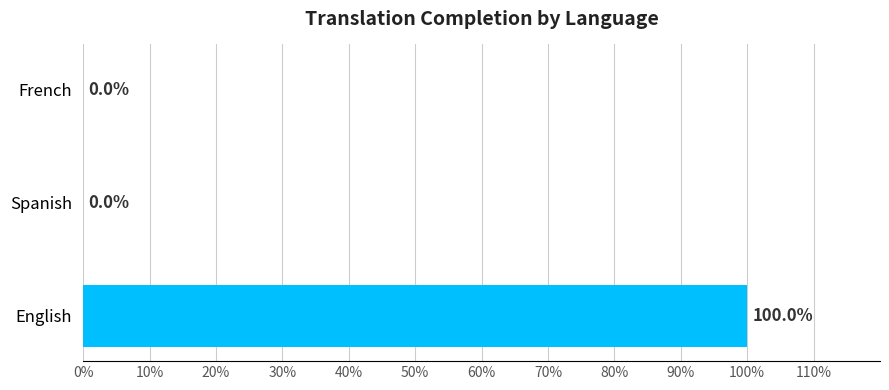

Is it true that the value at English is 165?

False